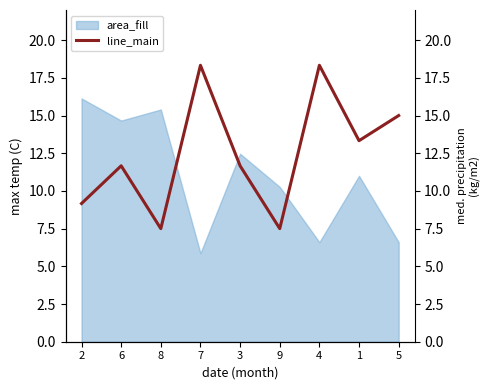

Rank the categories by value from highest to lowest.

7, 4, 5, 1, 6, 3, 2, 8, 9